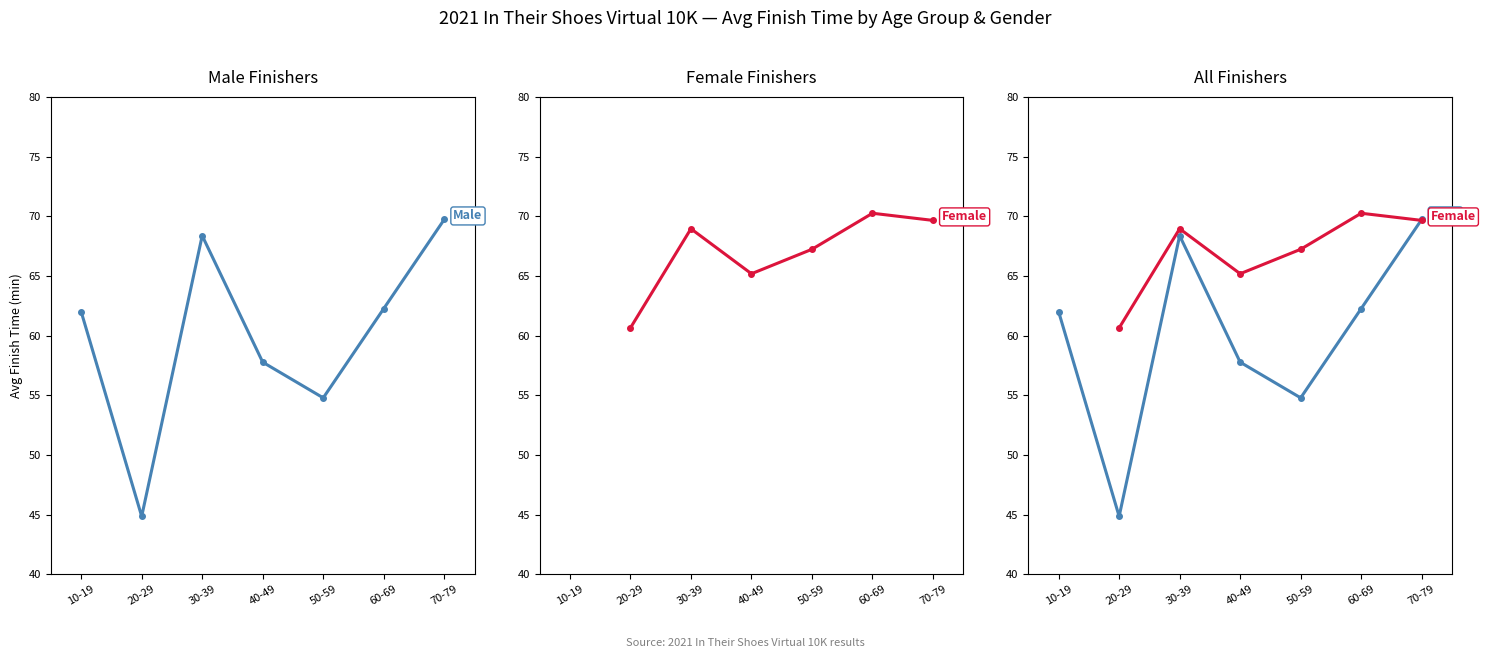

At which label does Female first exceed 67?

30-39